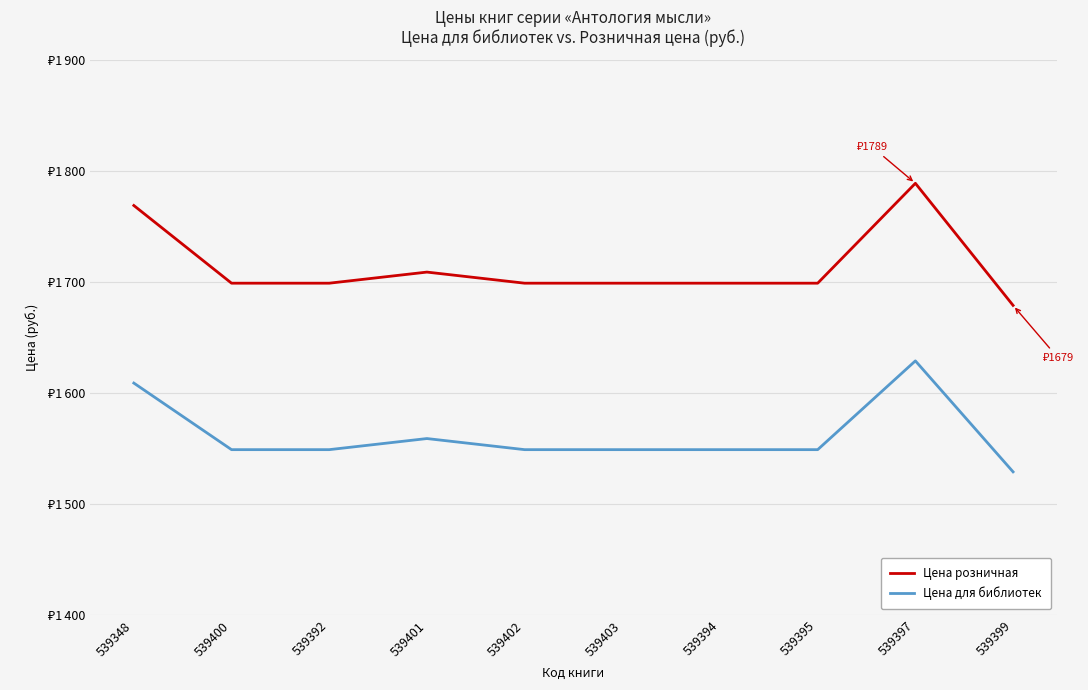

Does the chart display data point markers on the line(s)?

No